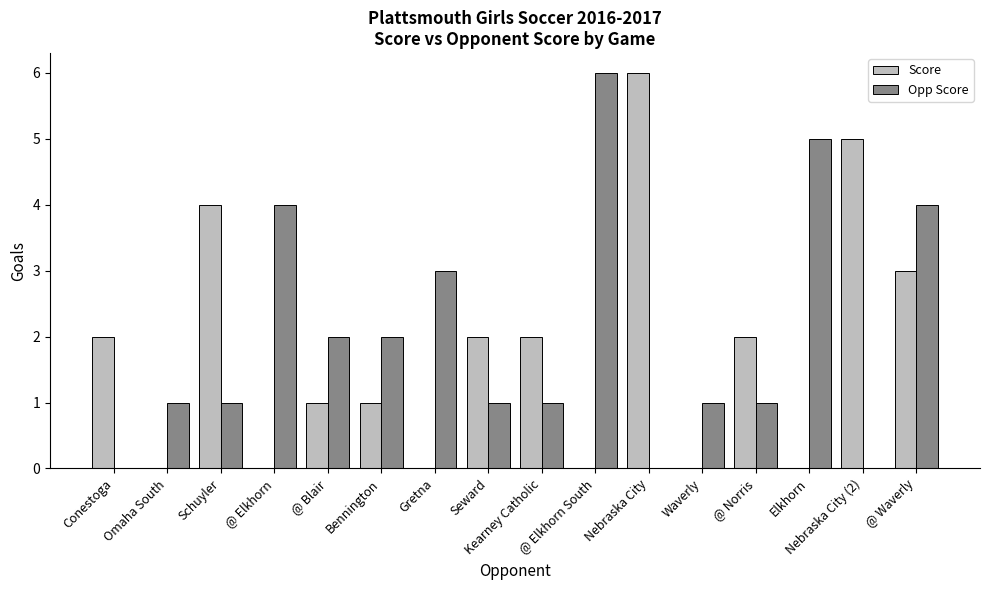

Reading left to right, what are all the values shown in this chart?

Score: 2	0	4	0	1	1	0	2	2	0	6	0	2	0	5	3
Opp Score: 0	1	1	4	2	2	3	1	1	6	0	1	1	5	0	4